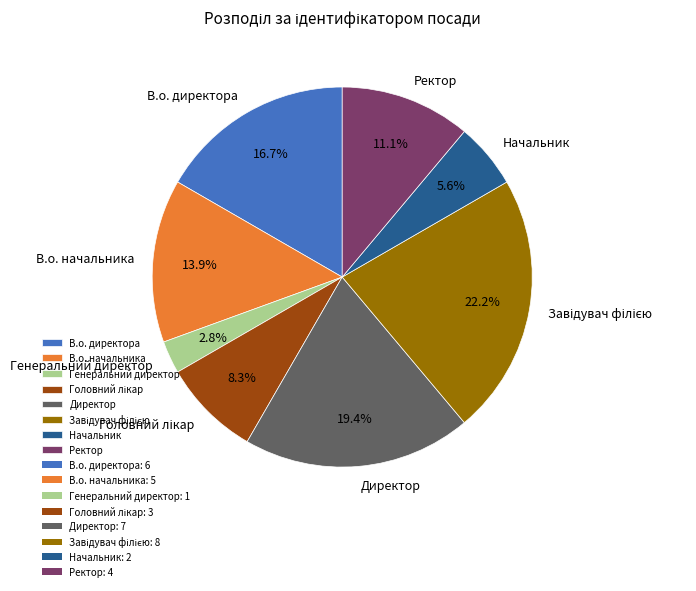

What percentage is the Ректор slice, to the nearest percent?

11%